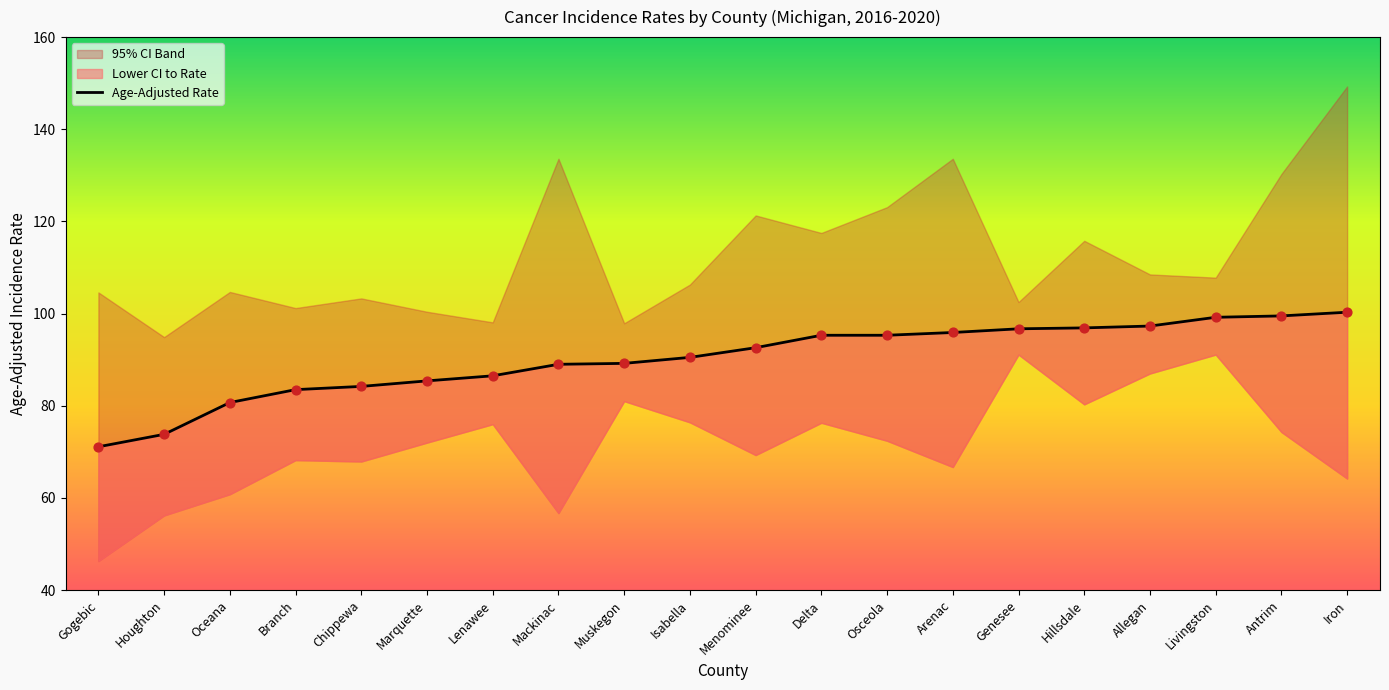

What is the ratio of the value at Chippewa to the value at Allegan?

0.9